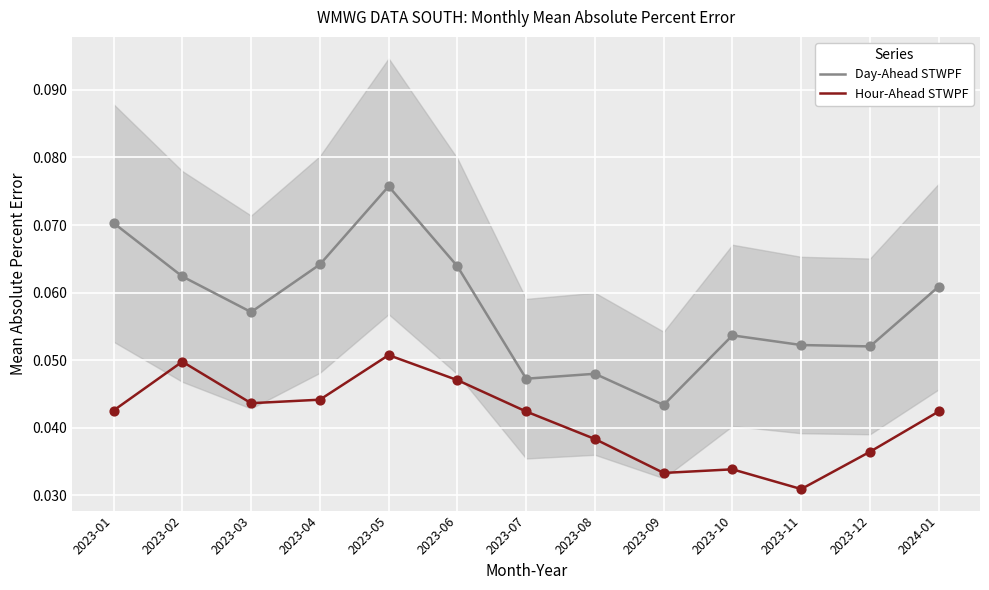

What is the total value across all series at 2023-11?

0.1